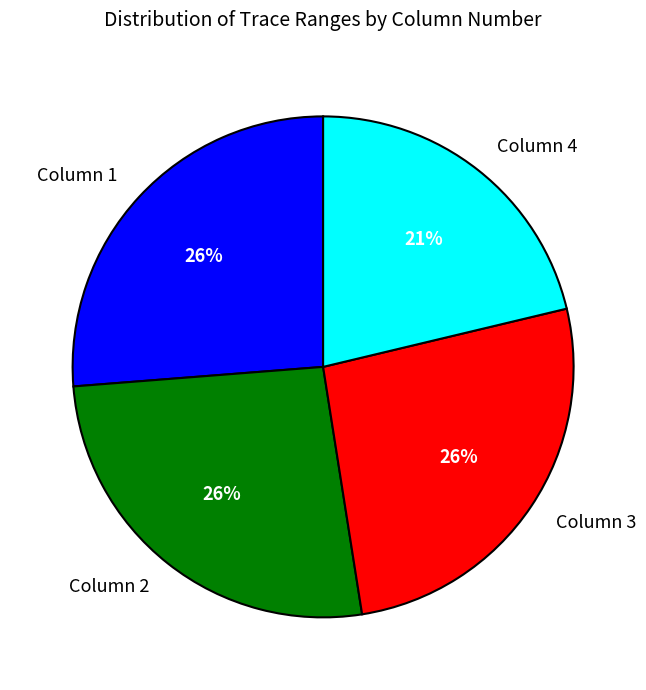

Count the number of slices in the pie.

4